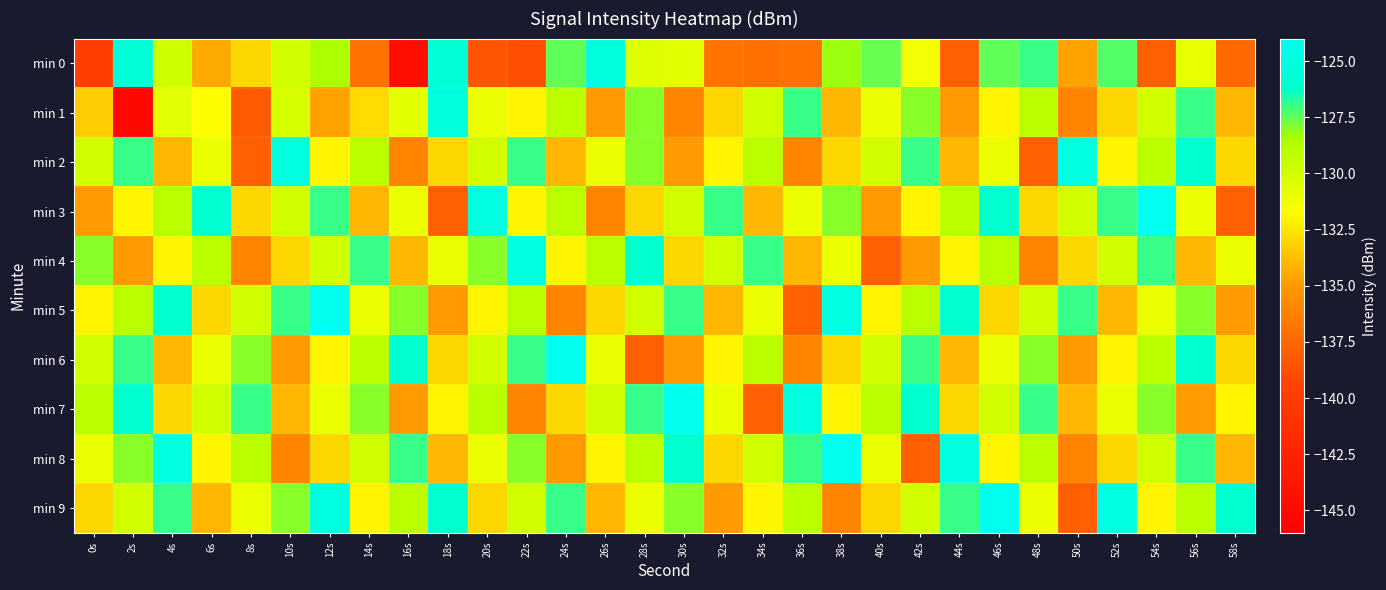

At 28s, list the series in order from largest to smallest.

min 4, min 7, min 1, min 2, min 8, min 5, min 0, min 9, min 3, min 6